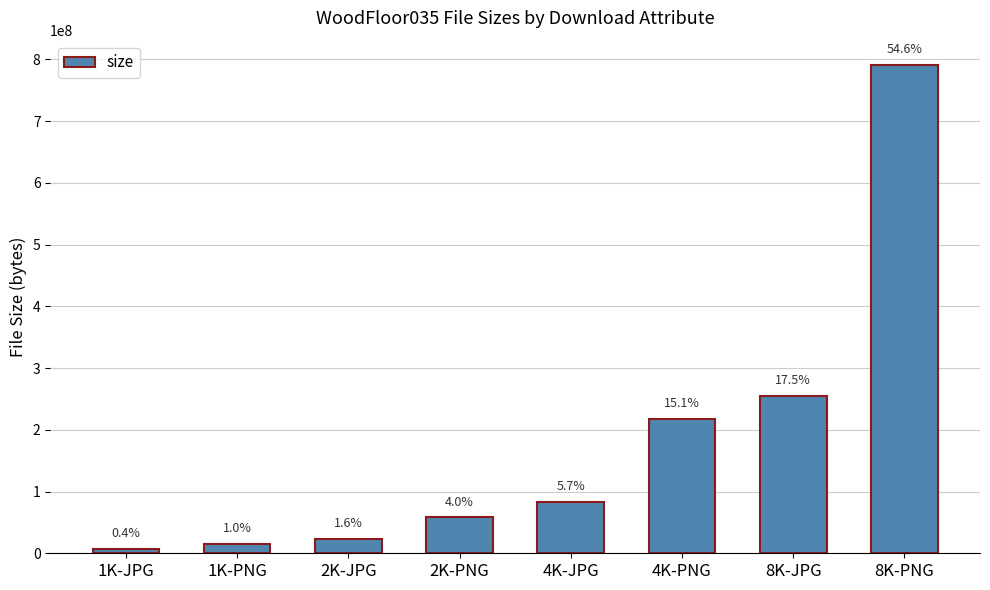

Is it true that the value at 1K-PNG is 5663111?

False